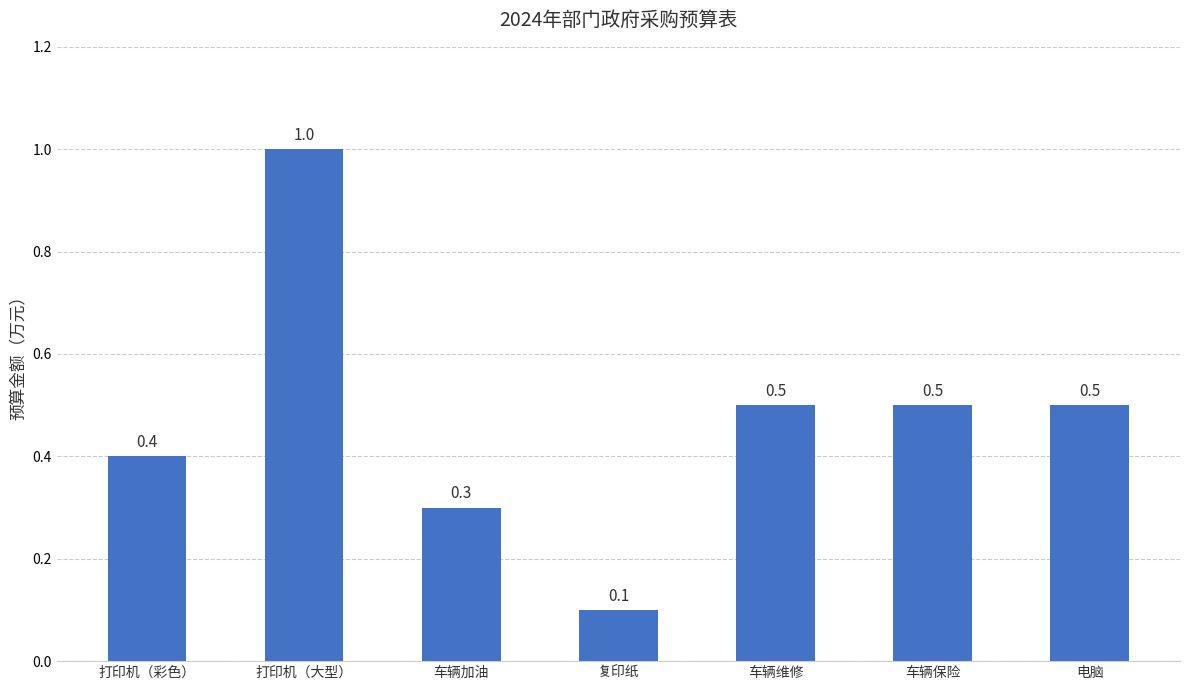

What is the change in value from 打印机（彩色） to 复印纸?

-0.3